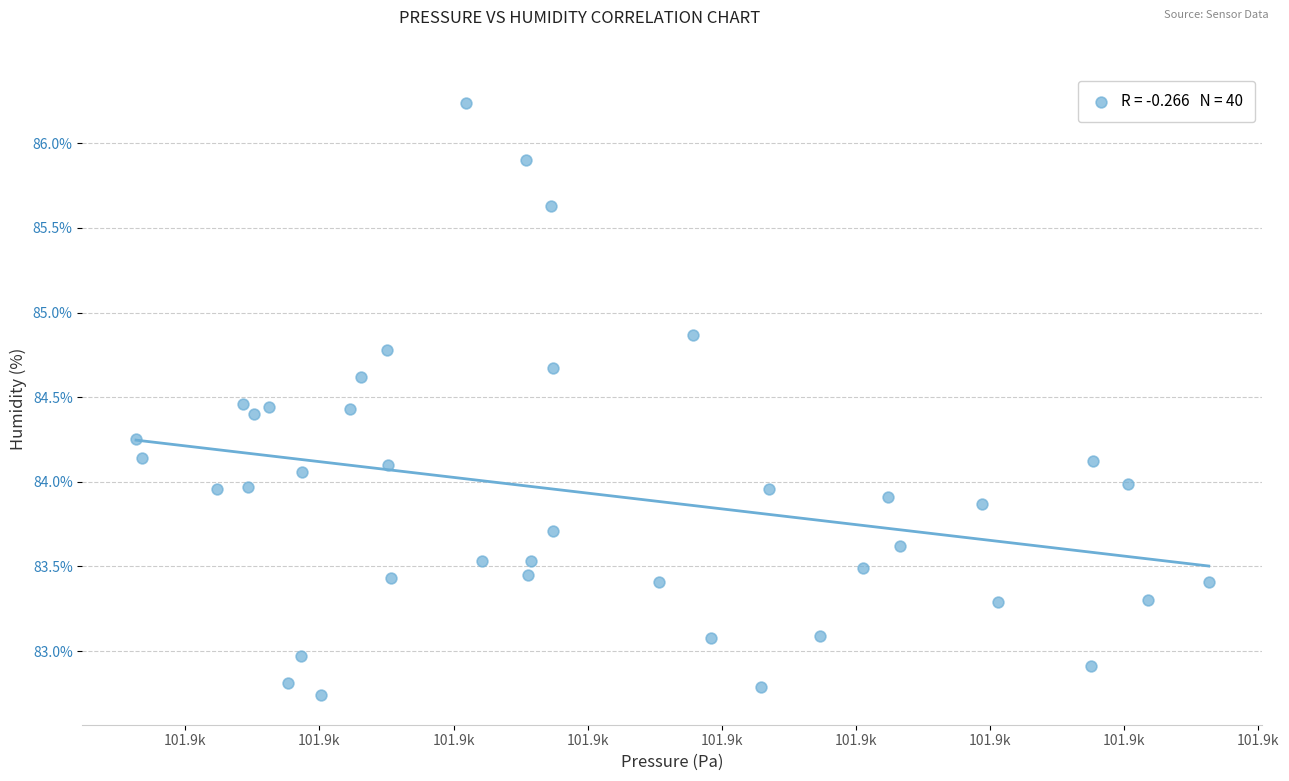

What is the range of Y values (max minus min)?

3.5